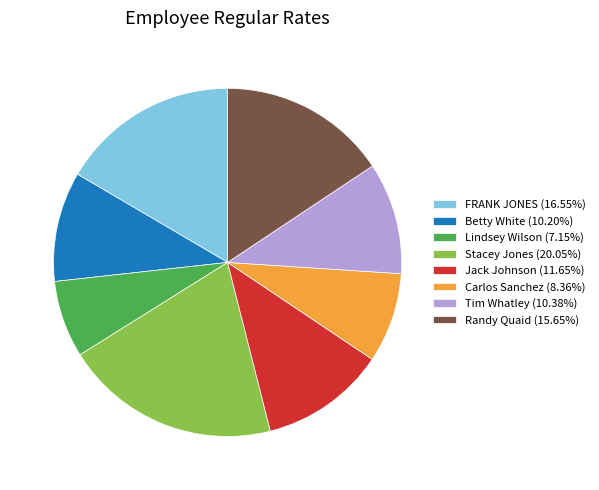

Is Lindsey Wilson (7.15%) the majority of the pie?

No